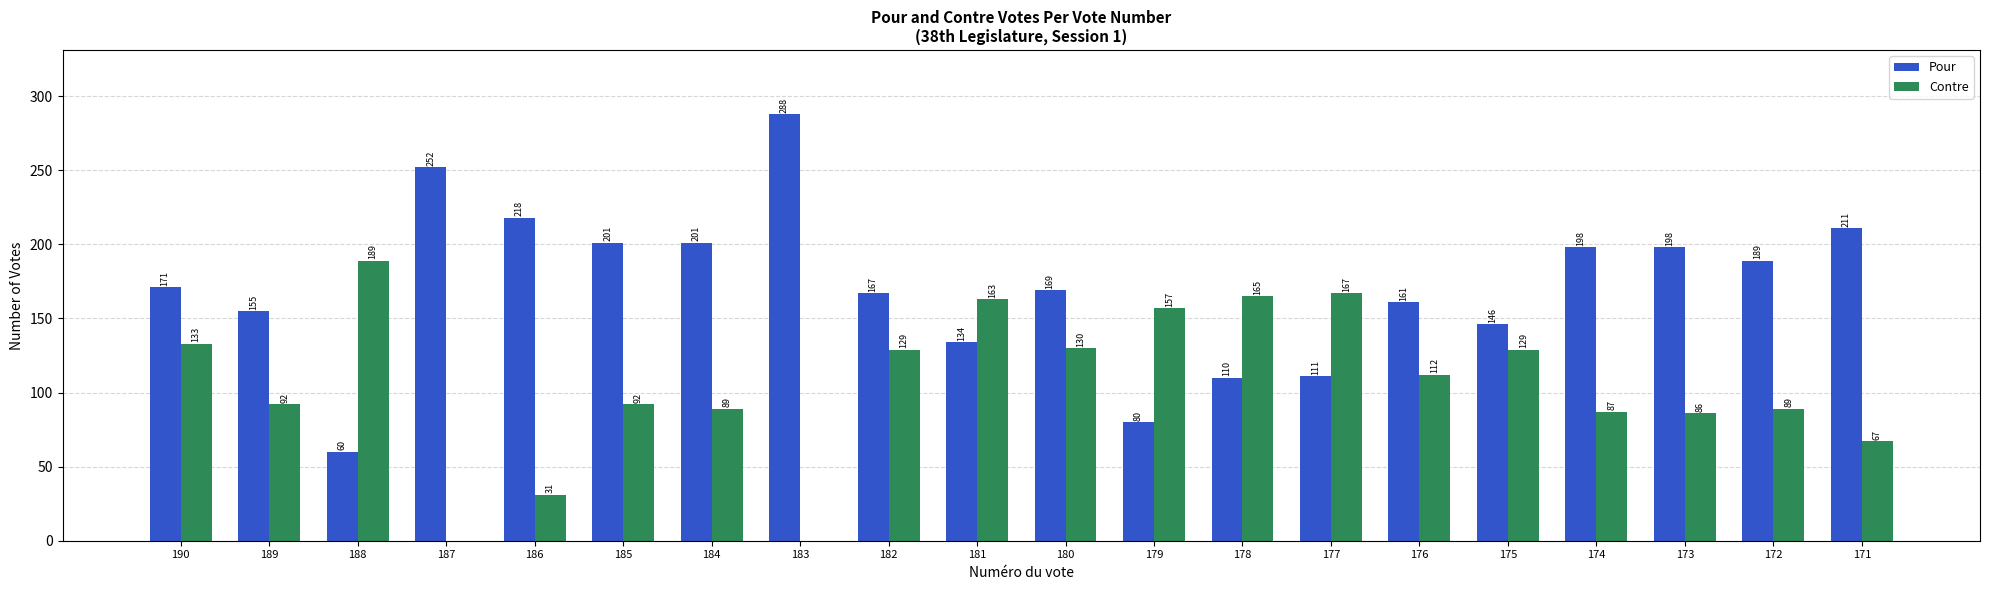

Does the chart contain stacked bars?

No